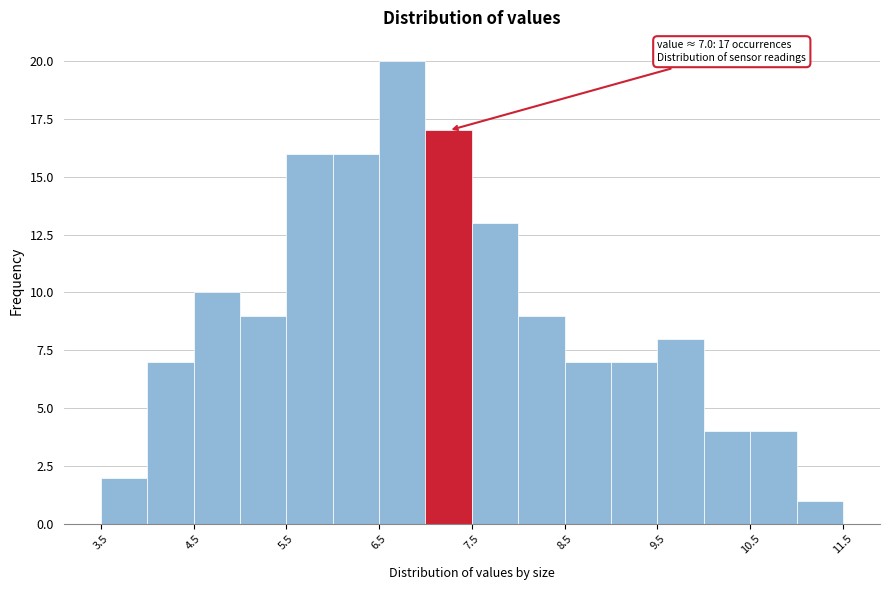

Which range on the x-axis has the tallest bar?

6.5 to 7.0